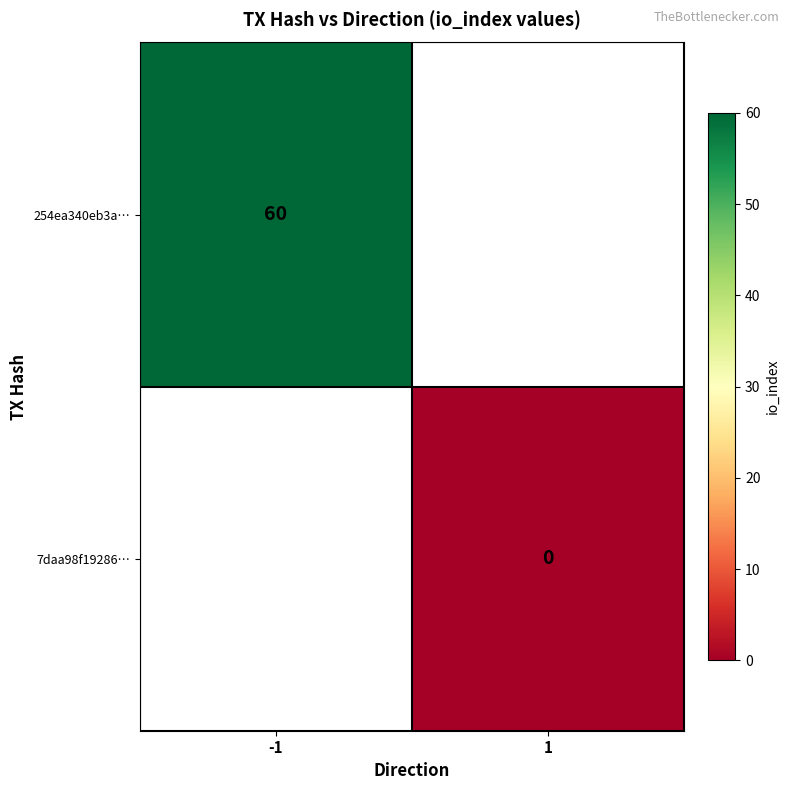

Is it true that 254ea340eb3a… equals 86.5 at -1?

False